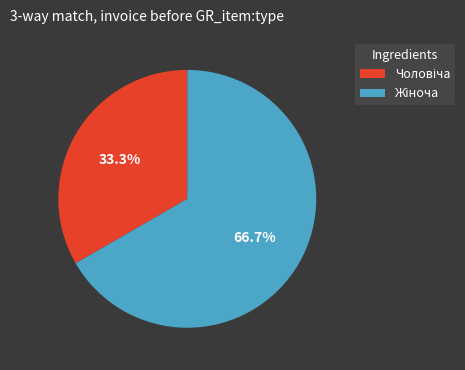

Does any single category account for the majority?

Yes